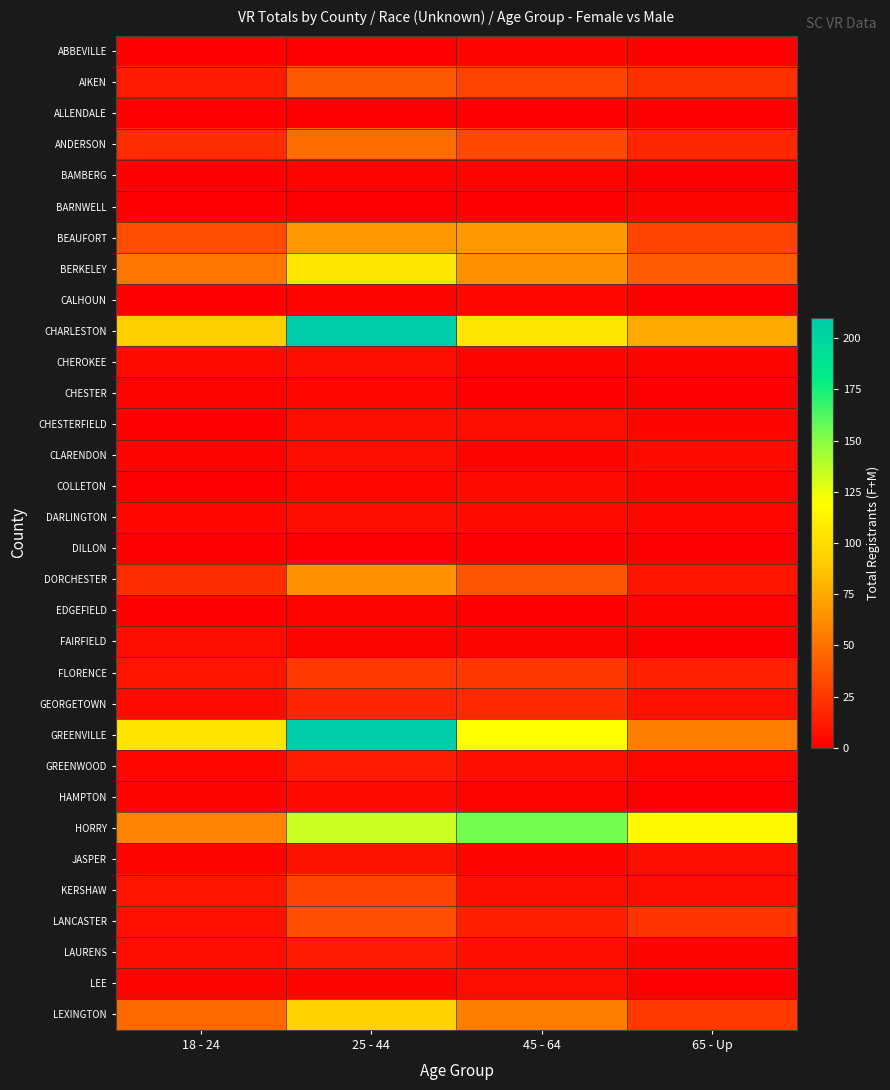

Which series has the largest total across all categories?

GREENVILLE